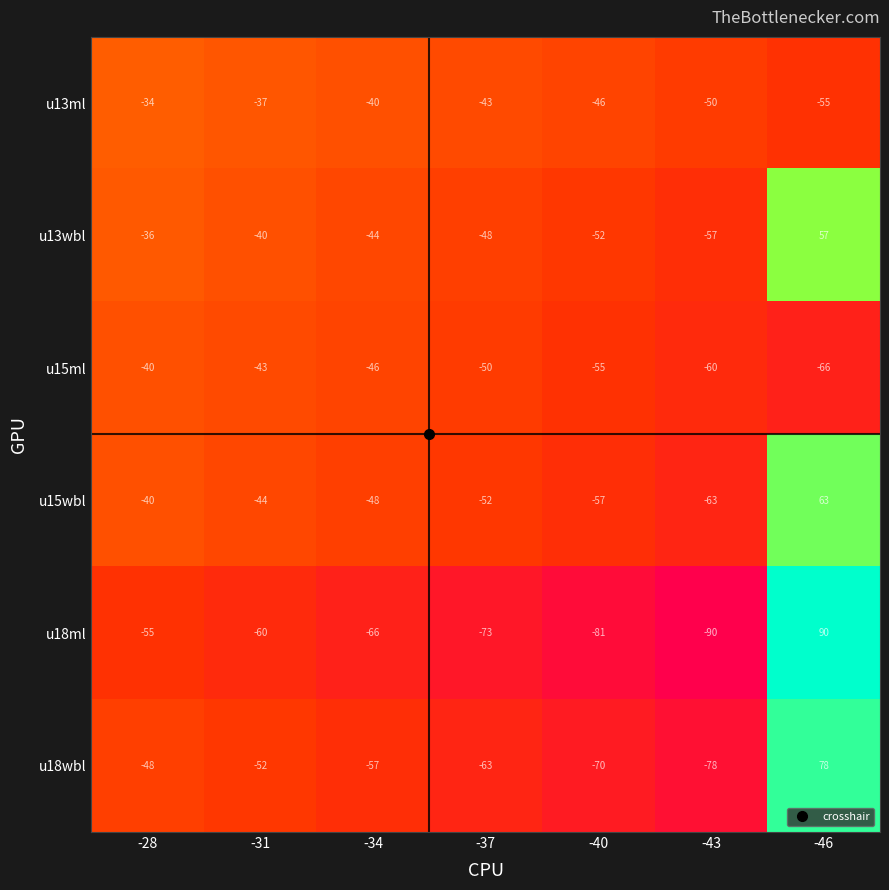

At which category is the sum across all series the highest?

-46